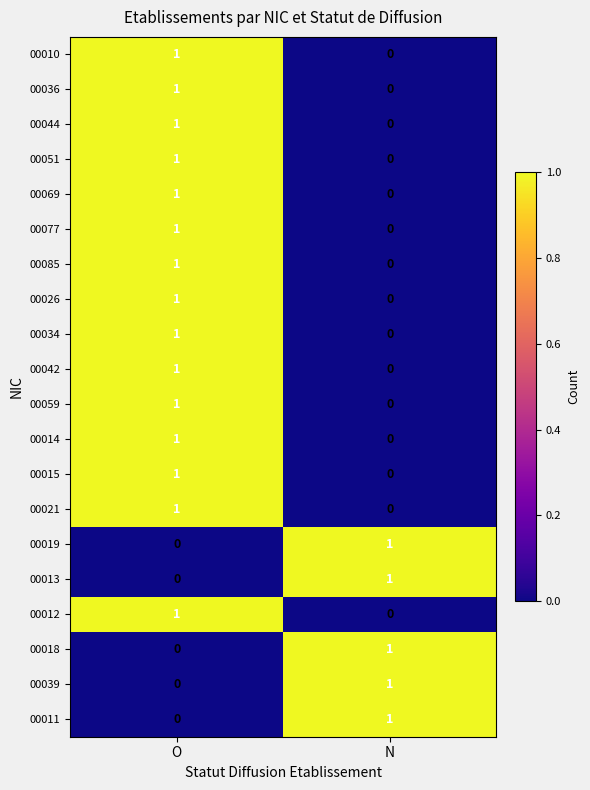

The 00014 series shows 1 at O. True or false?

True